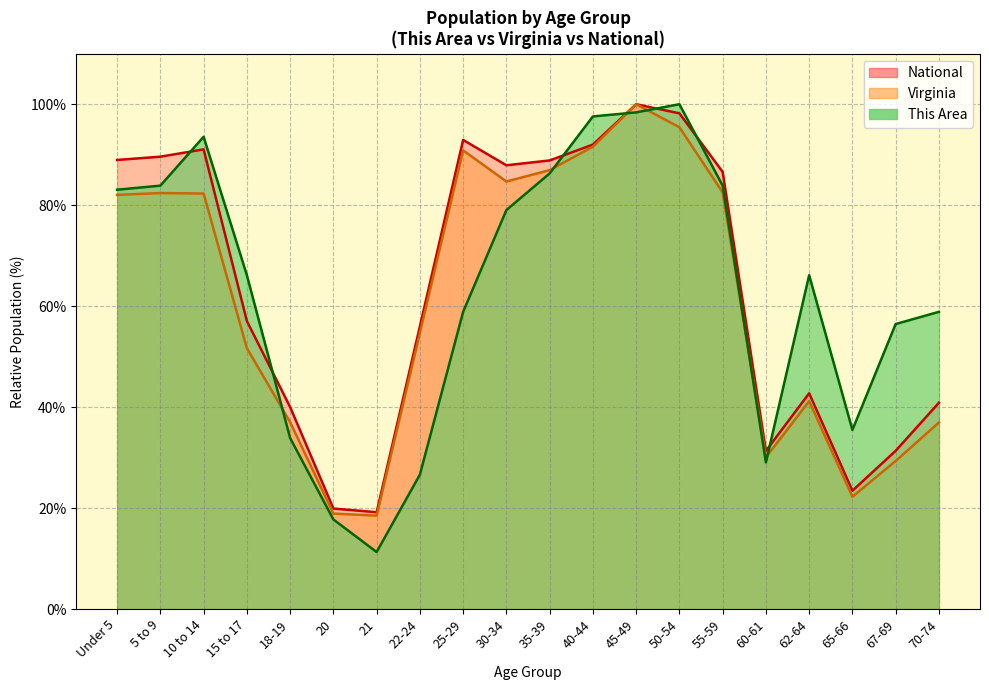

How many distinct data groups are displayed?

3